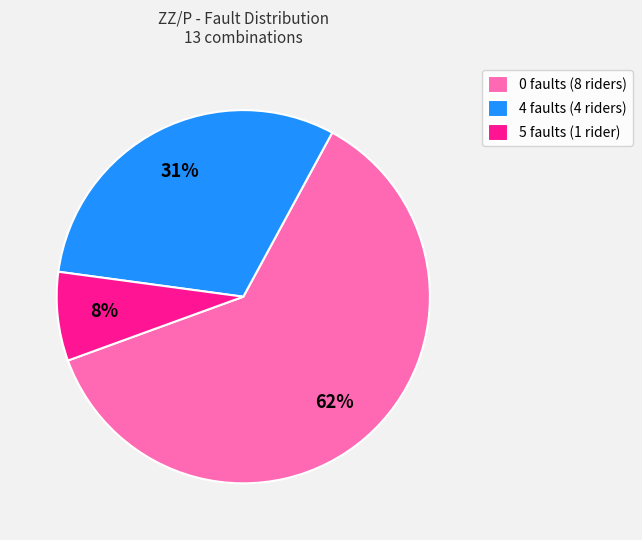

How many slices are in this pie chart?

3